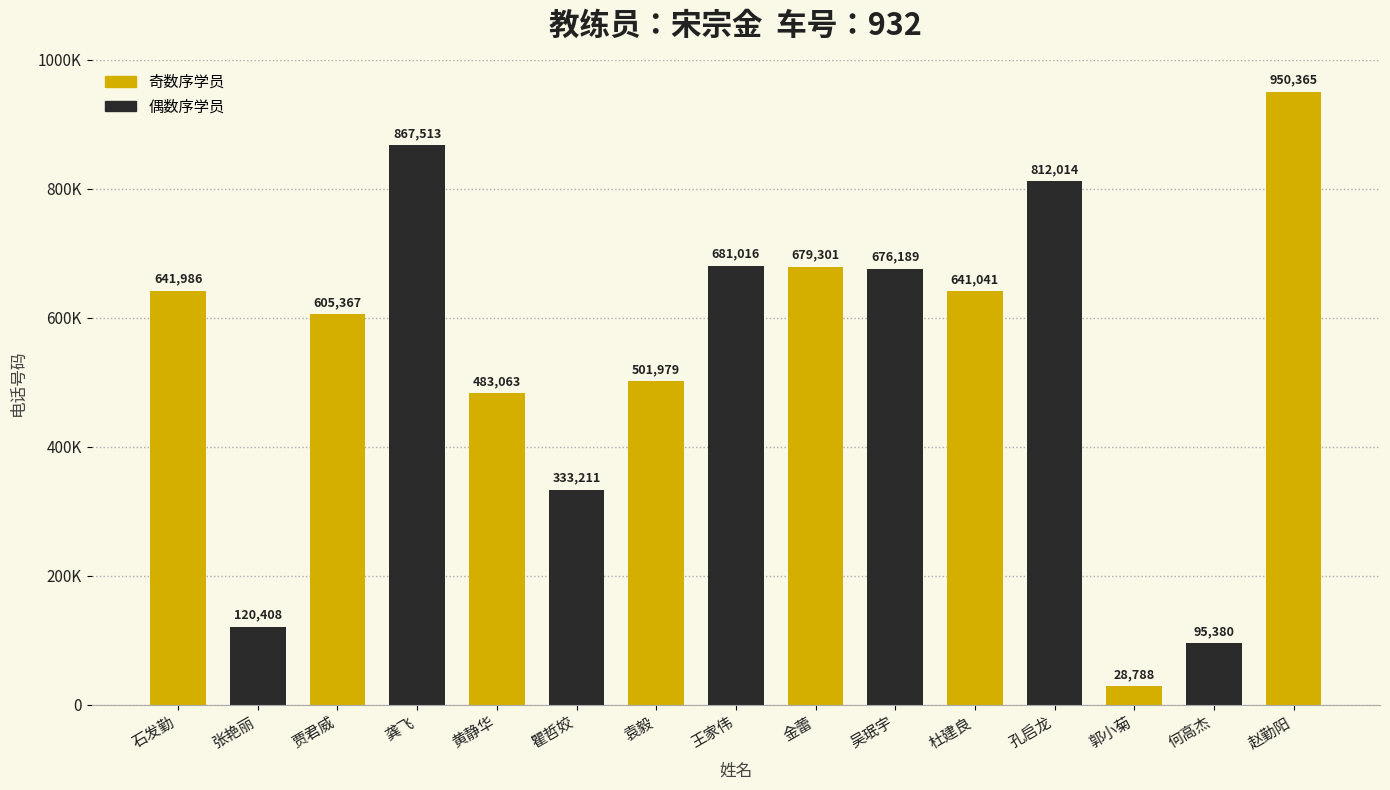

Are the bars horizontal?

No